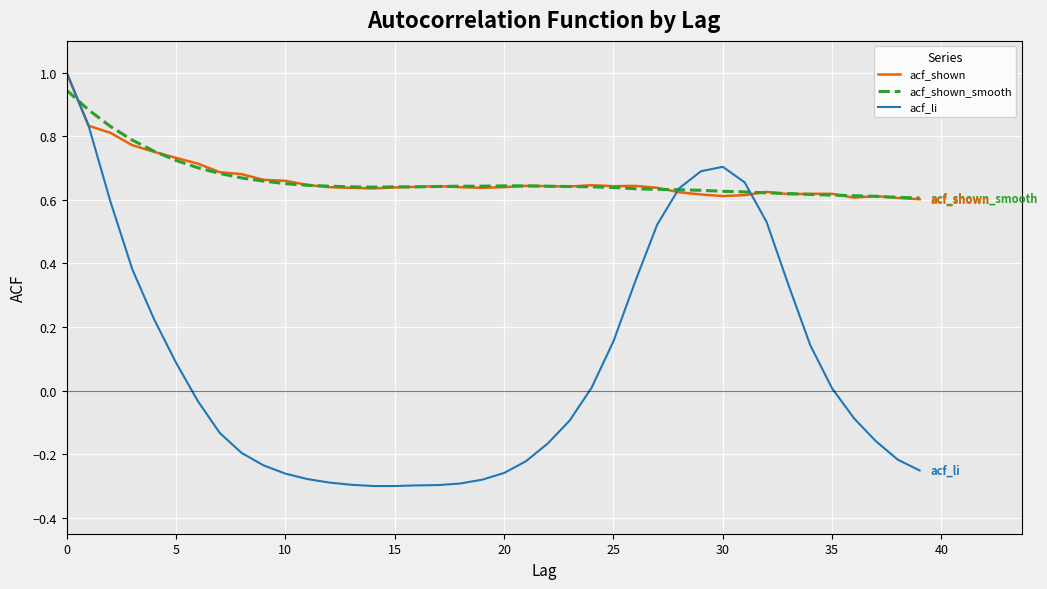

What is the greatest value displayed?

1.0